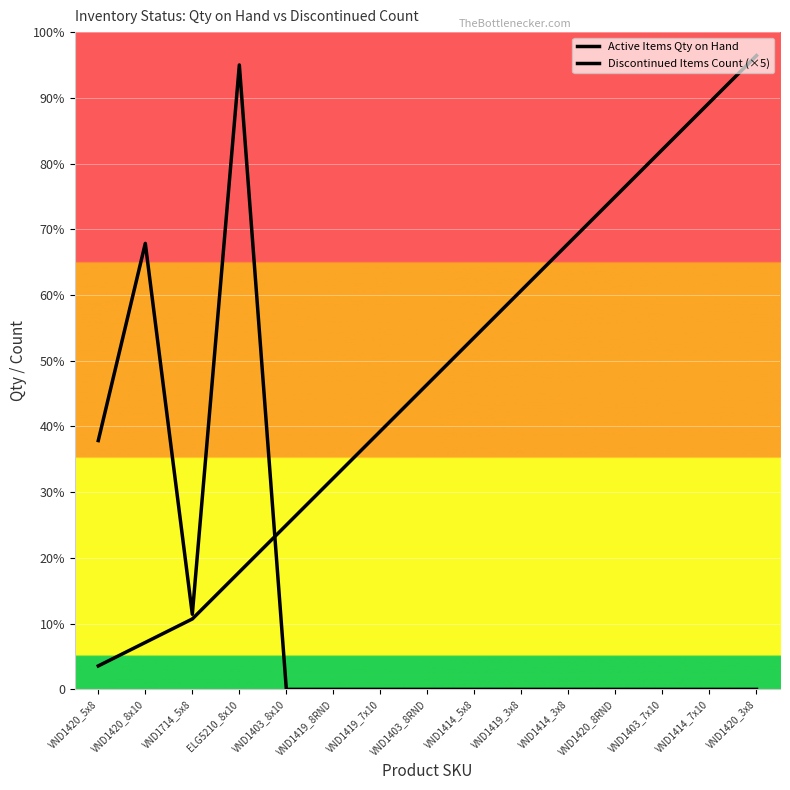

Is this an area chart (filled region under the line)?

Yes